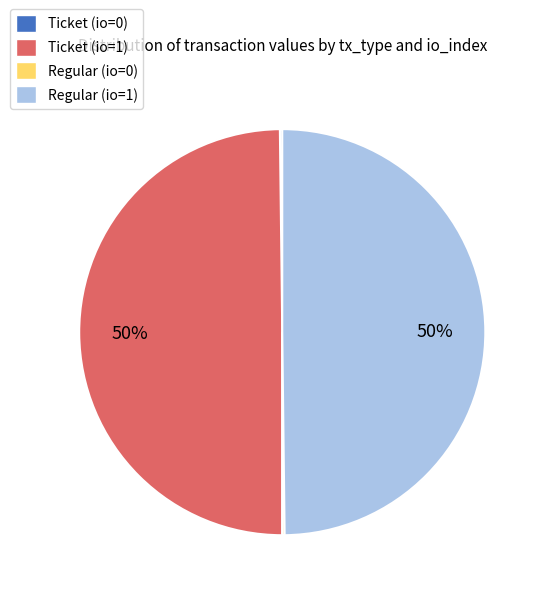

True or false: Regular (io=1) accounts for 44% of the total.

False